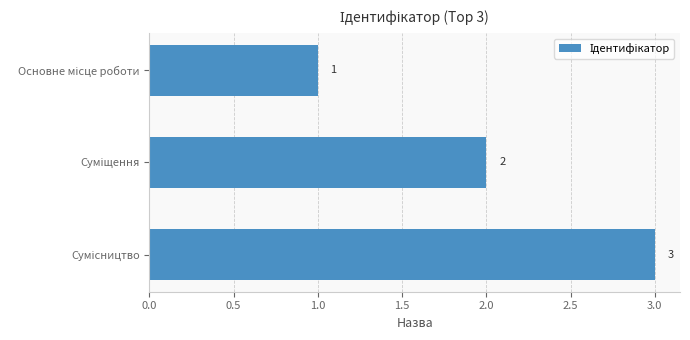

What is the sum of all values?

6